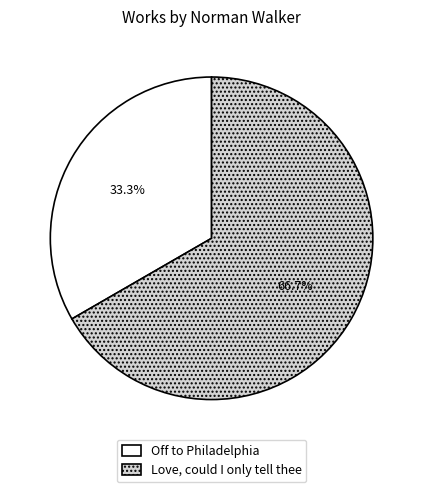

To the nearest percent, what portion does Off to Philadelphia represent?

33%